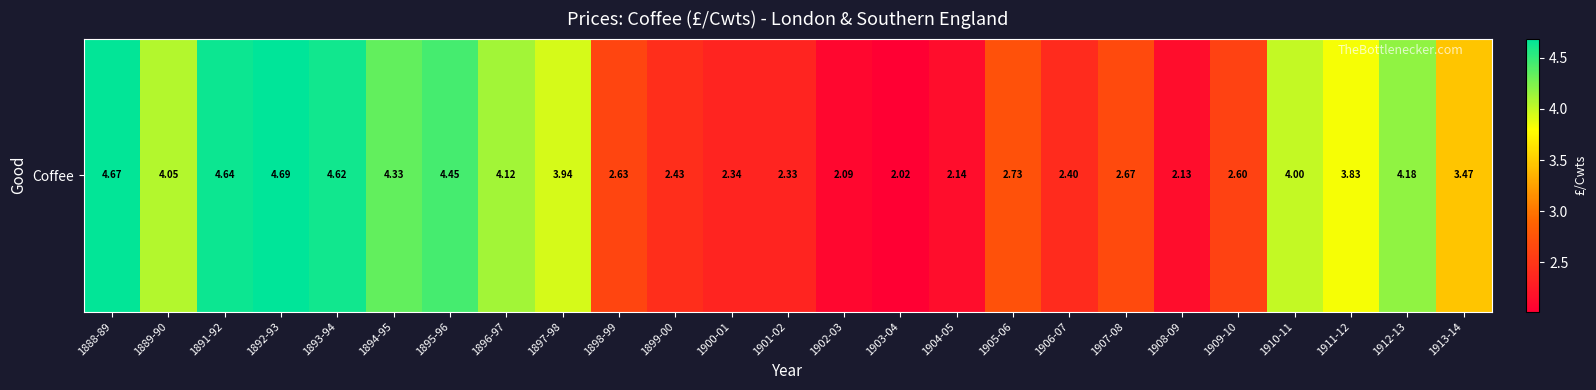

How many data points are less than 3?

12